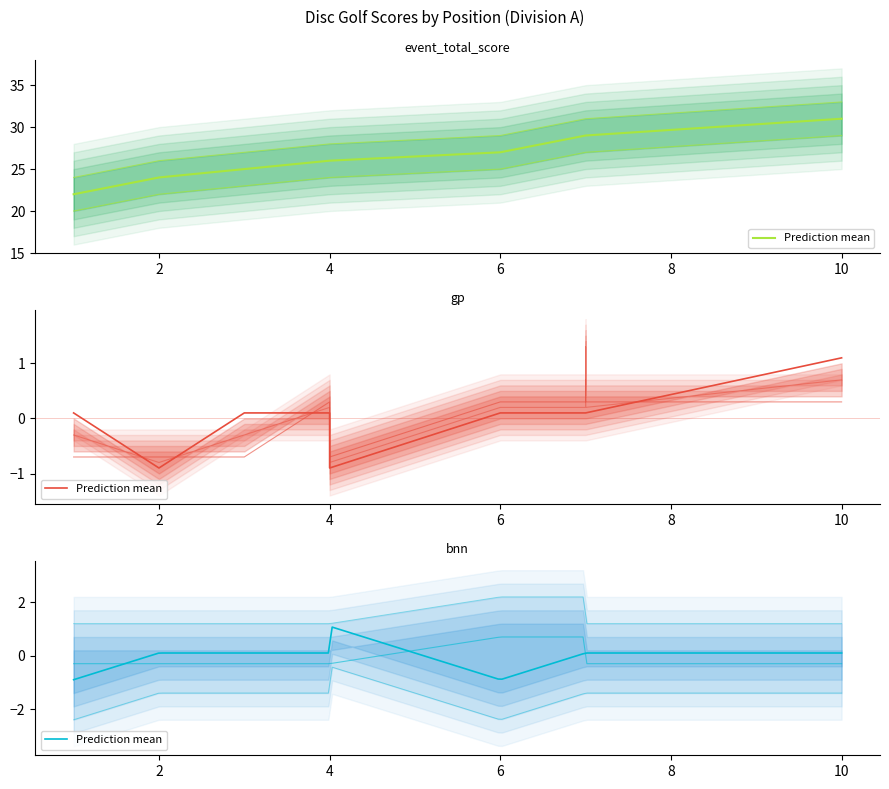

What is the difference between the second highest and second lowest values in the hole_1 series?

1.0